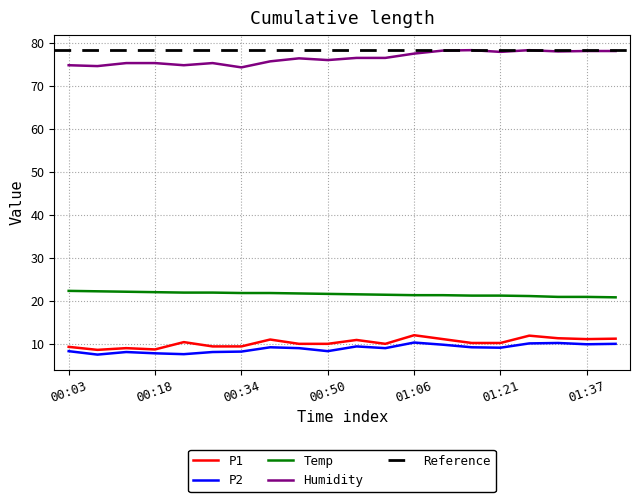

What is the highest value of the P2 series?

10.4